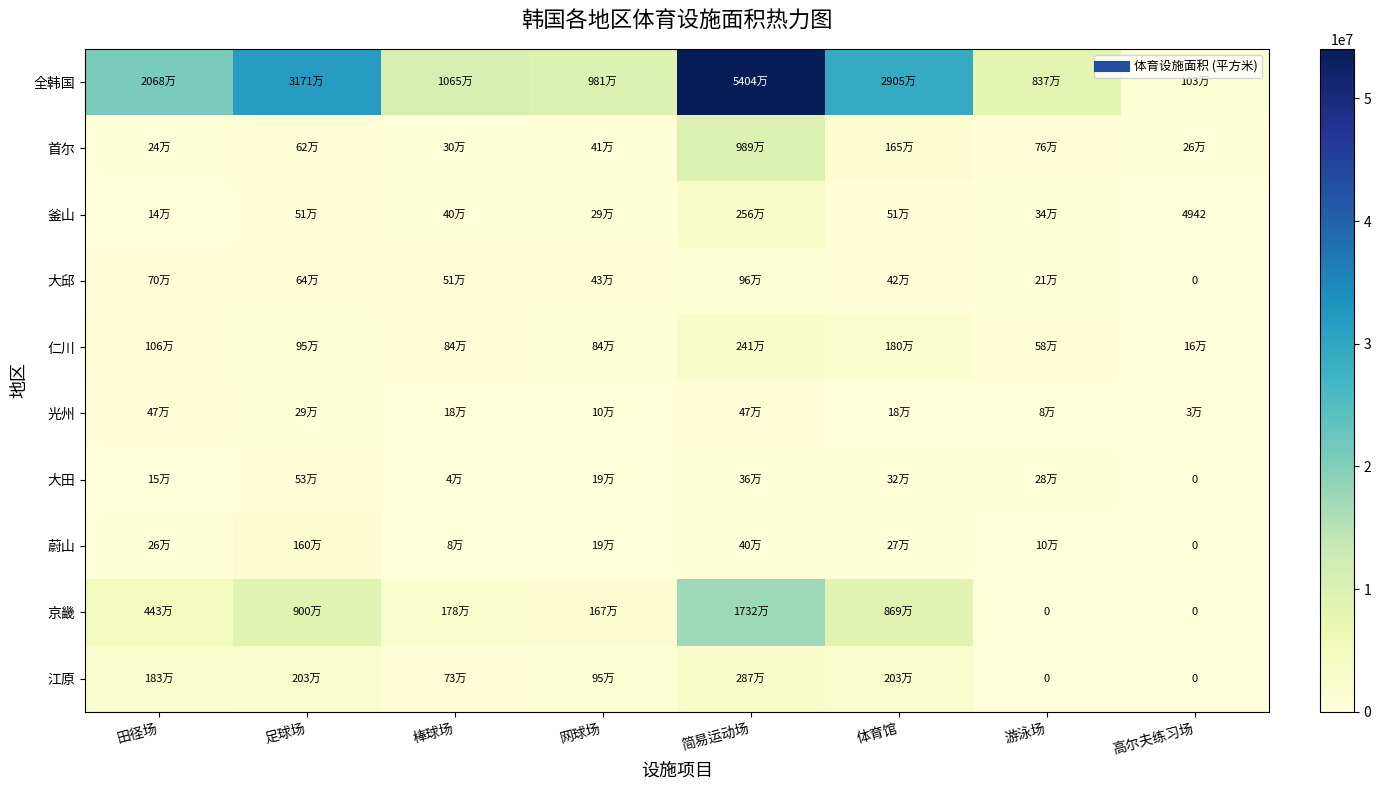

Read the 光州 value at 网球场.

101018.0